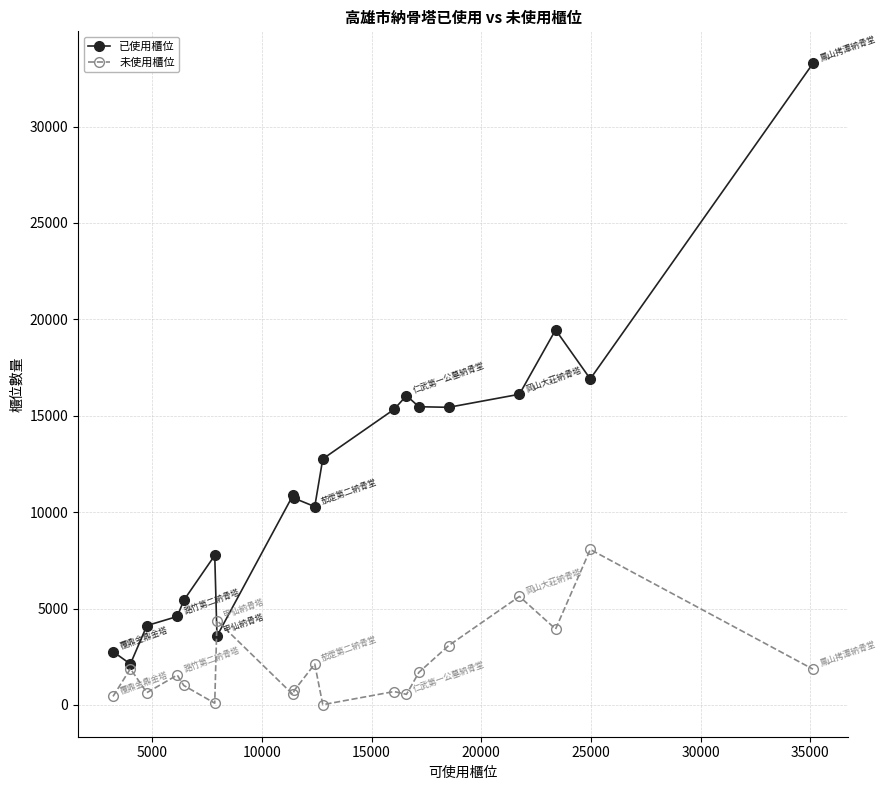

List the series in order of their overall mean, lowest first.

未使用櫃位, 已使用櫃位